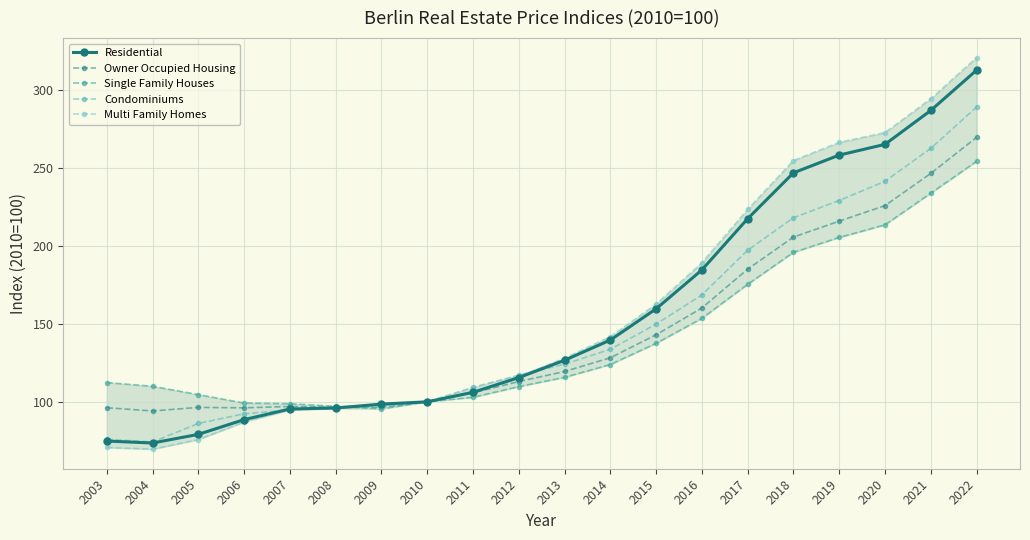

What is the sum of all Single Family Houses values?

2837.8